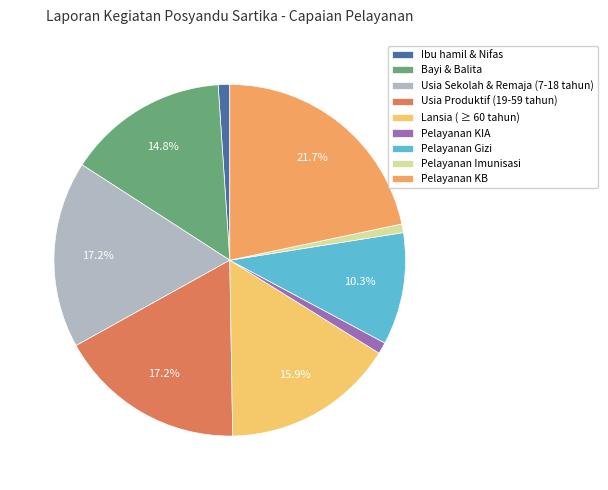

Is there any slice that represents more than half of the pie?

No